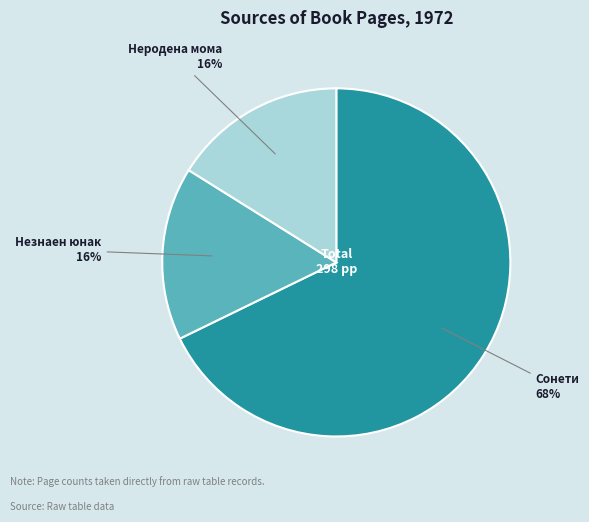

Which category has the biggest portion of the pie?

Сонети 68%